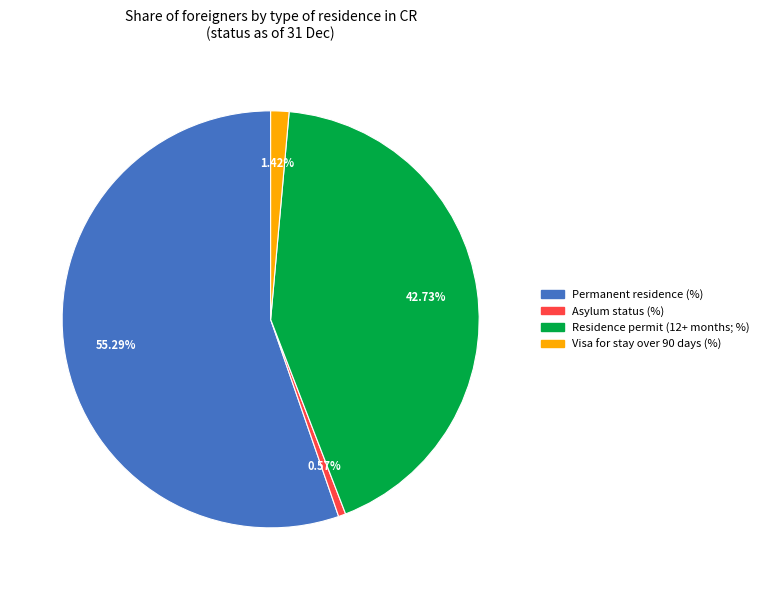

Which has a higher value, Permanent residence (%) or Asylum status (%)?

Permanent residence (%)